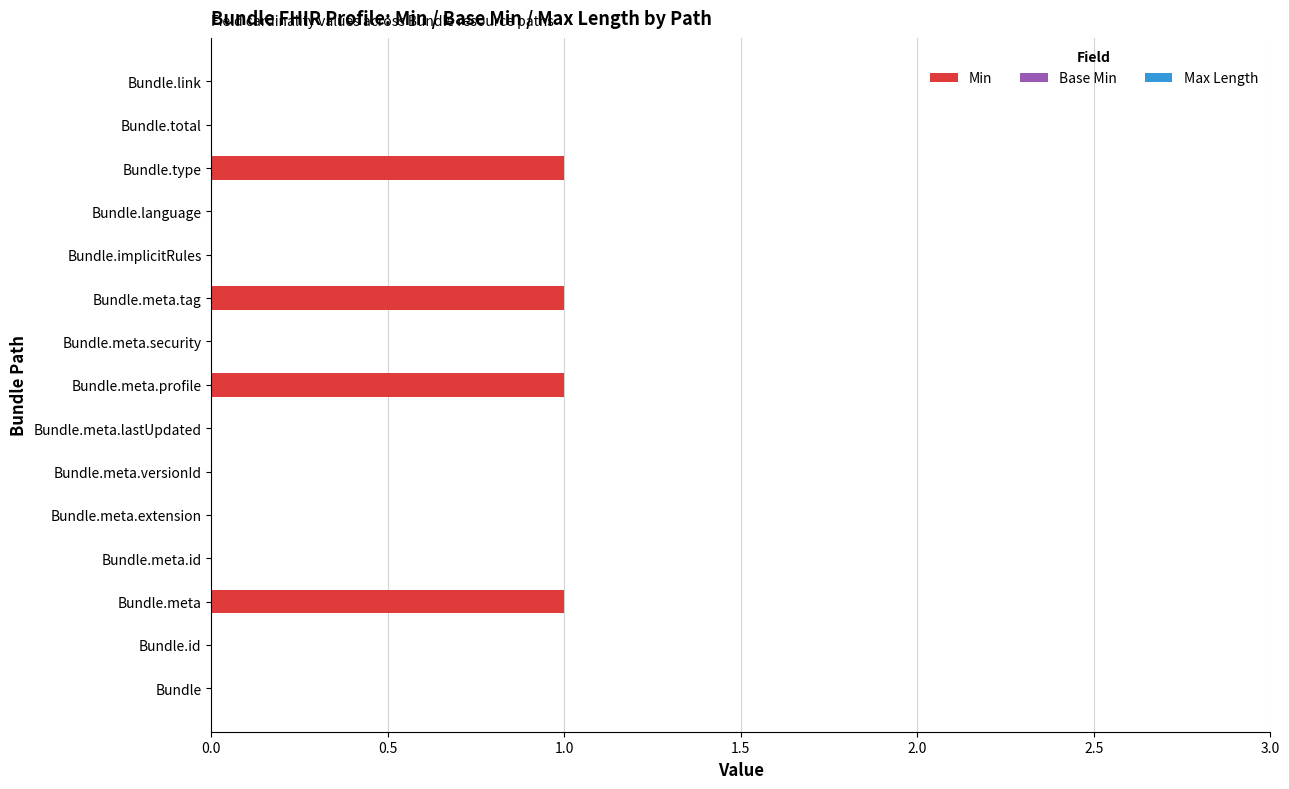

Between Bundle.type and Bundle, which is larger?

Bundle.type